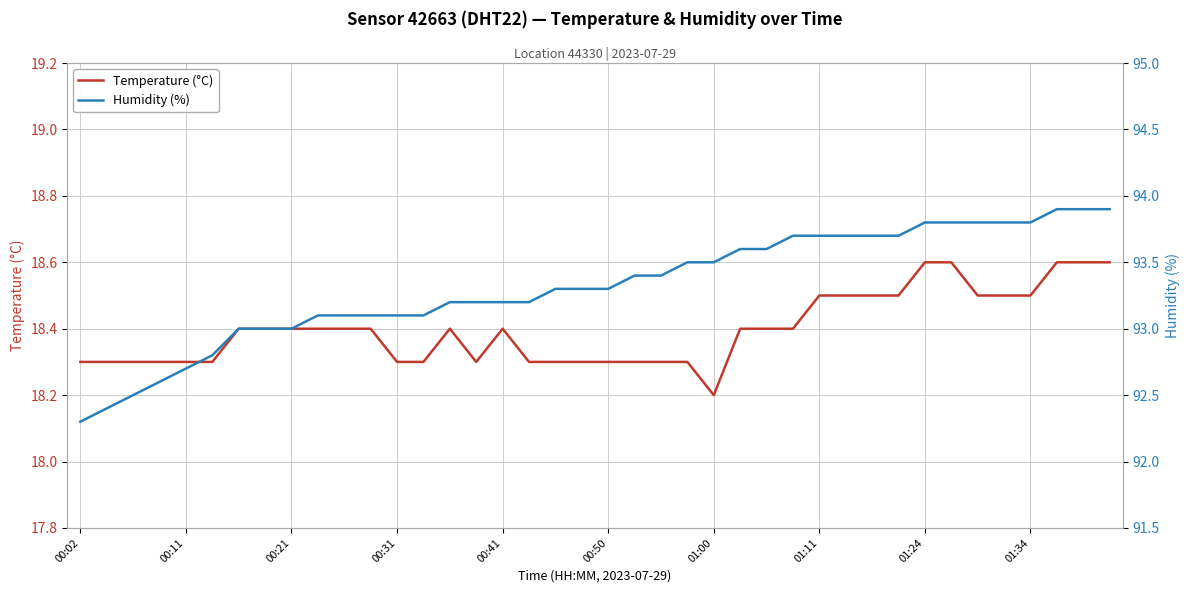

At 14, list the series in order from smallest to largest.

Temperature (°C), Humidity (%)